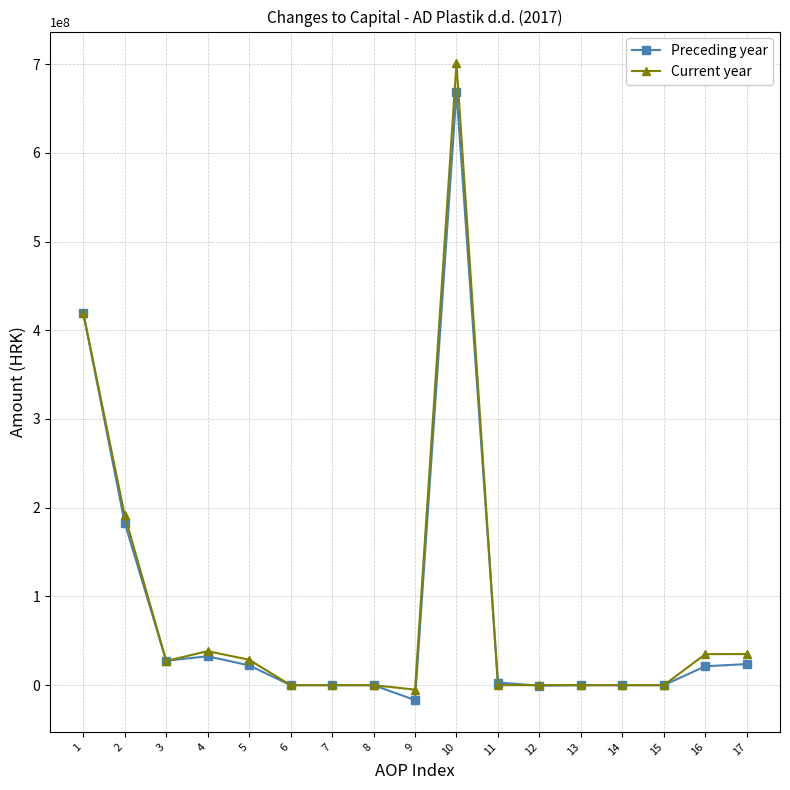

Is it true that Preceding year equals 0.0 at 15?

True